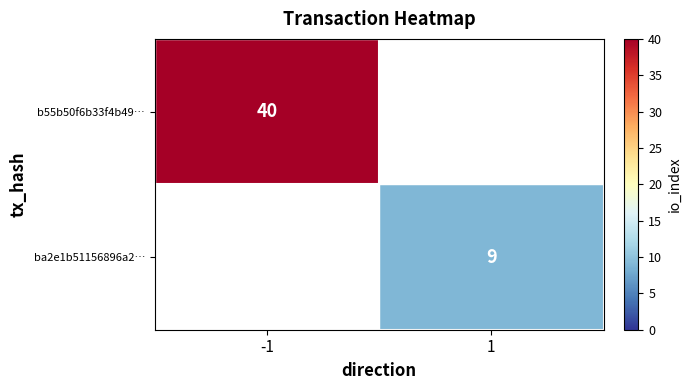

Is the value of b55b50f6b33f4b49… at -1 greater than the value of ba2e1b51156896a2… at 1?

Yes